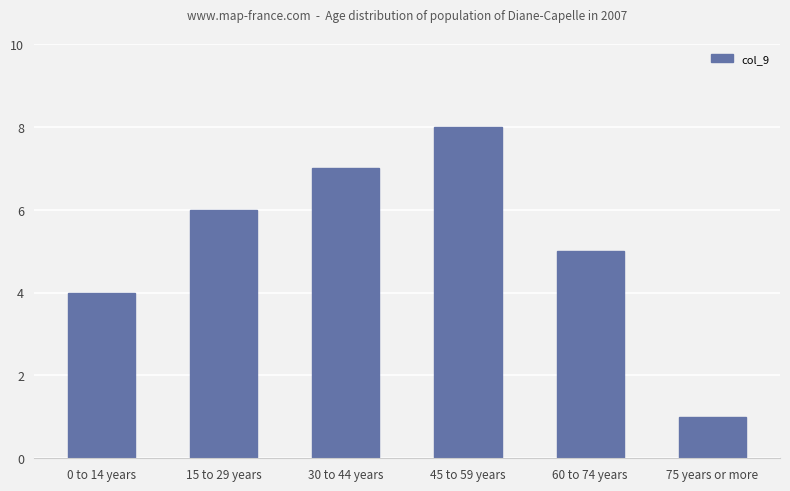

Does the chart contain any negative values?

No